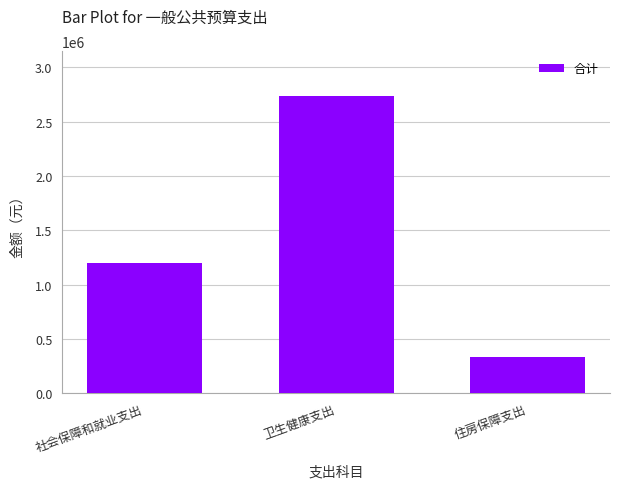

What is the minimum value shown in the chart?

333565.9